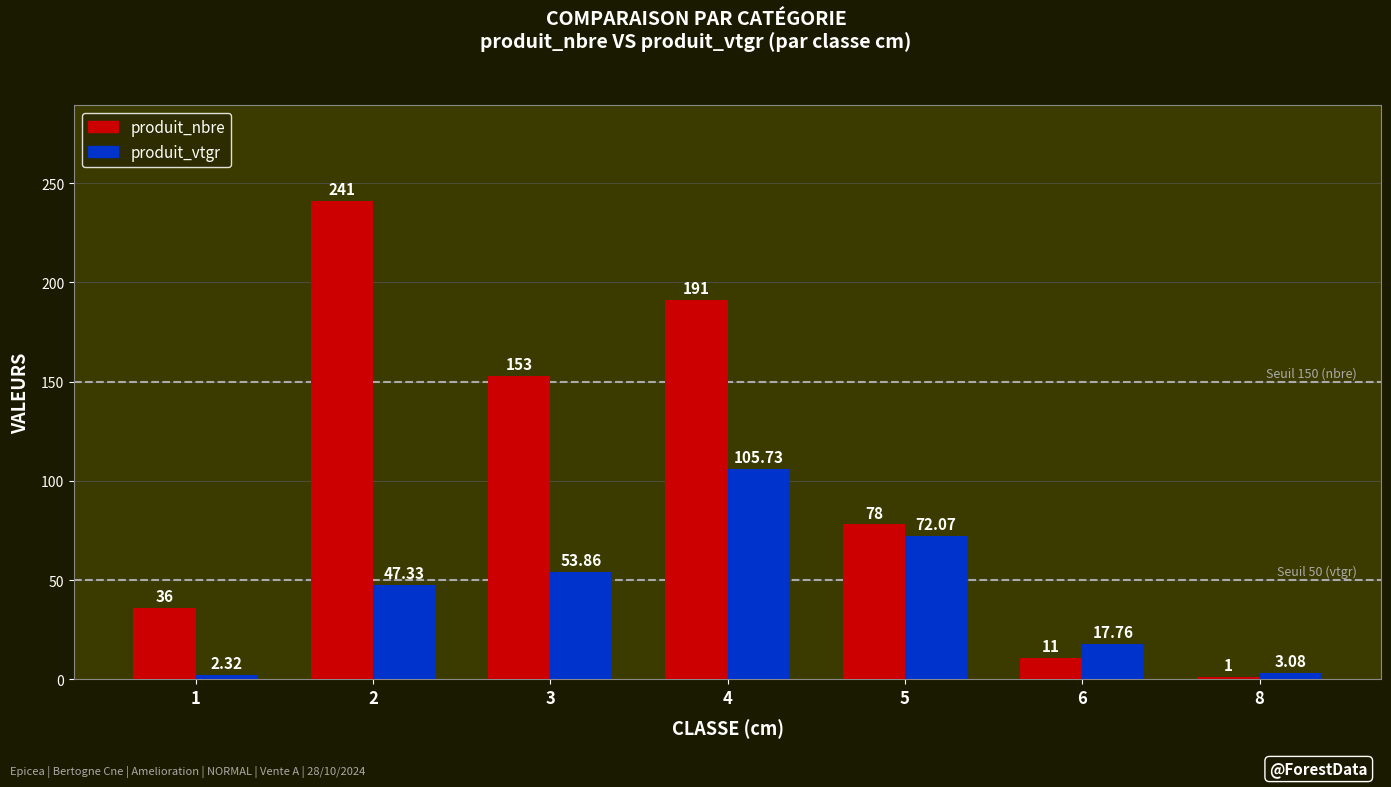

What is the total value across all series at 6?

28.8